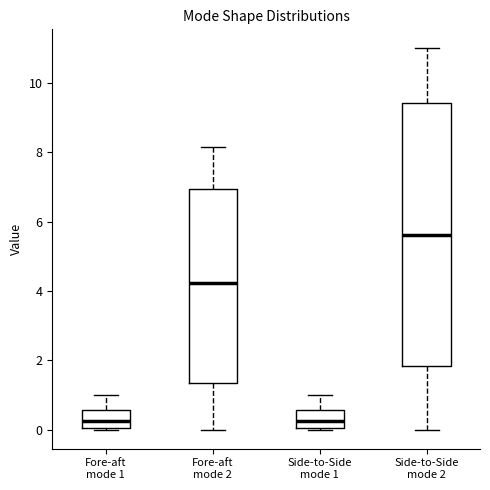

Which box has the highest median line?

Side-to-Side mode 2